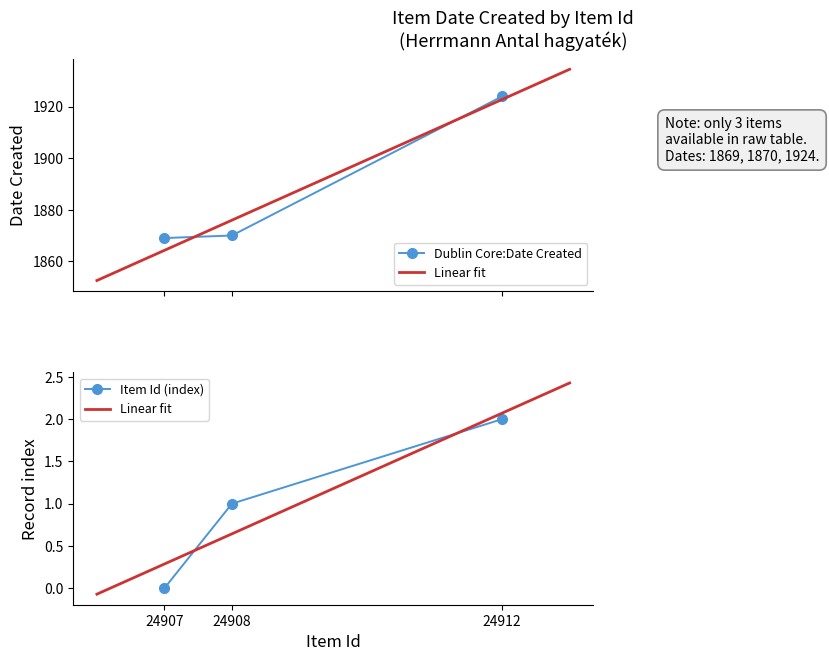

What is the sum of all values?

5663